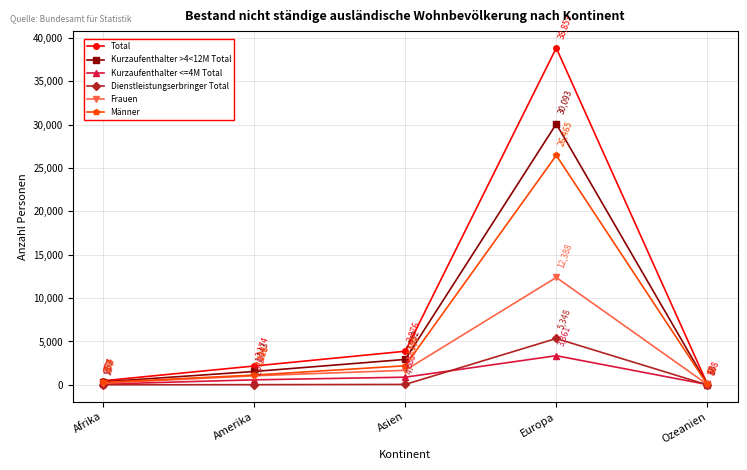

Which series has the widest spread of values?

Total